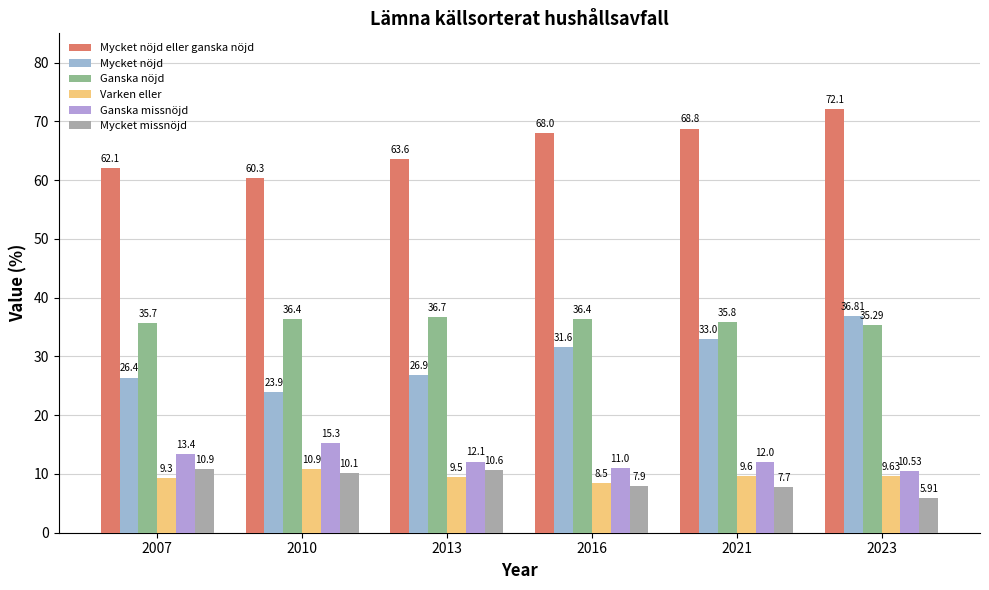

Reading left to right, extract all data points from this chart.

Mycket nöjd eller ganska nöjd: 2007=62.1	2010=60.3	2013=63.6	2016=68.0	2021=68.8	2023=72.1
Mycket nöjd: 2007=26.4	2010=23.9	2013=26.9	2016=31.6	2021=33.0	2023=36.8
Ganska nöjd: 2007=35.7	2010=36.4	2013=36.7	2016=36.4	2021=35.8	2023=35.3
Varken eller: 2007=9.3	2010=10.9	2013=9.5	2016=8.5	2021=9.6	2023=9.6
Ganska missnöjd: 2007=13.4	2010=15.3	2013=12.1	2016=11.0	2021=12.0	2023=10.5
Mycket missnöjd: 2007=10.9	2010=10.1	2013=10.6	2016=7.9	2021=7.7	2023=5.9